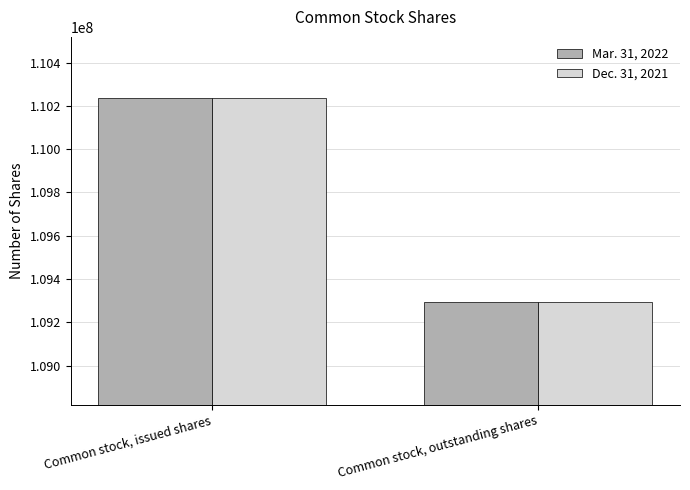

What is the value of the Mar. 31, 2022 bar at the 2nd from the left?

109292235